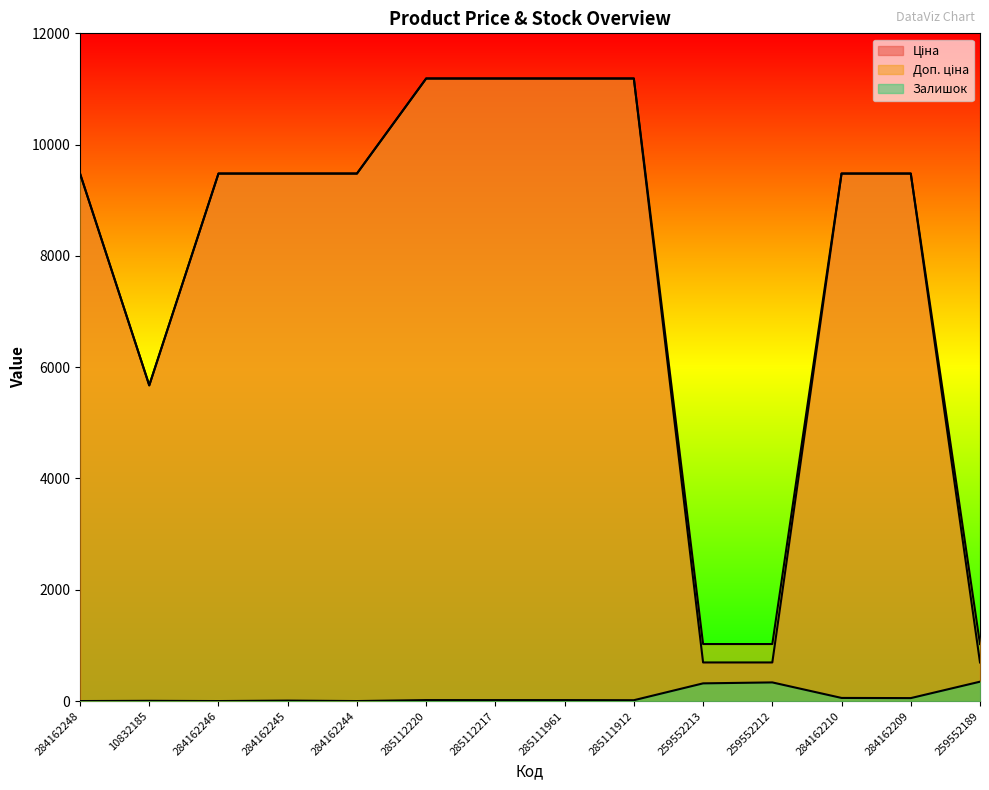

The value of Ціна at 259552213 is 693.7. True or false?

True